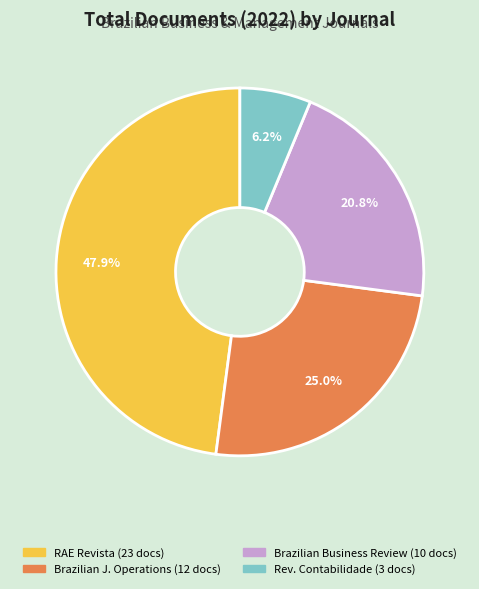

Is there any slice that represents more than half of the pie?

No